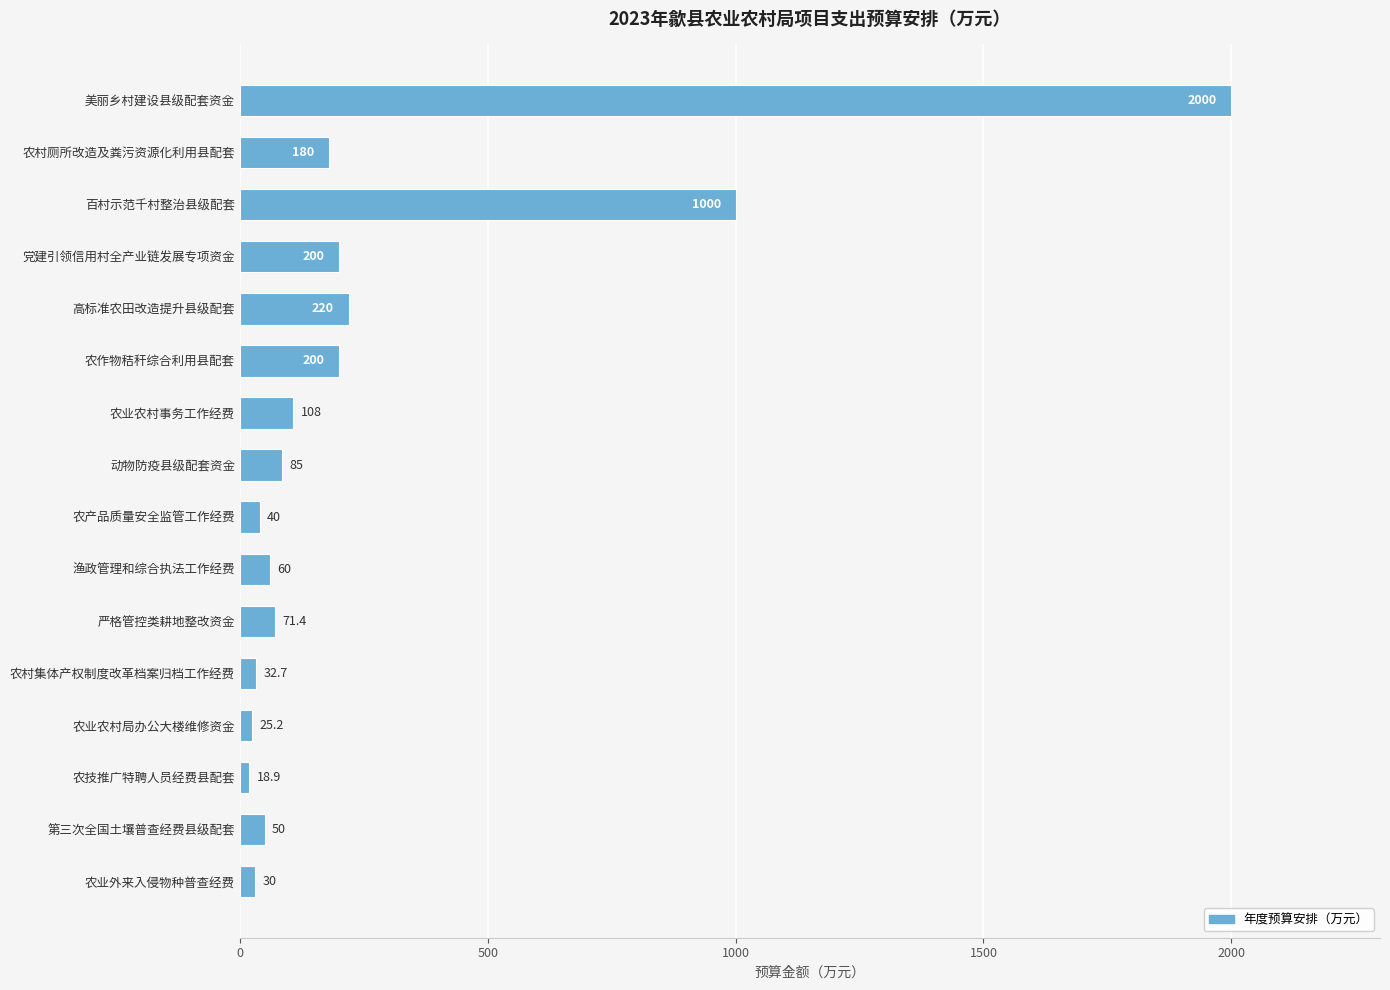

What position from the top is 农业外来入侵物种普查经费?

16